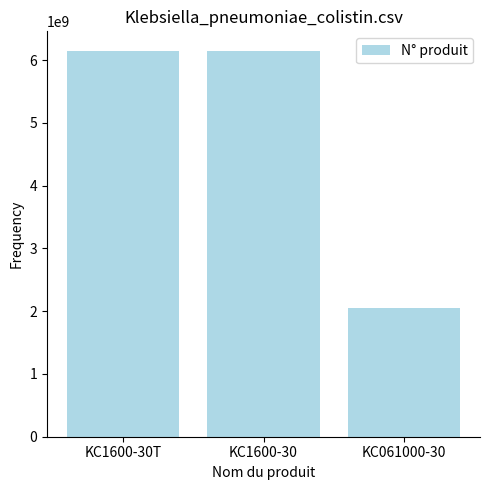

What is the label of the 2nd bar from the left?

KC1600-30